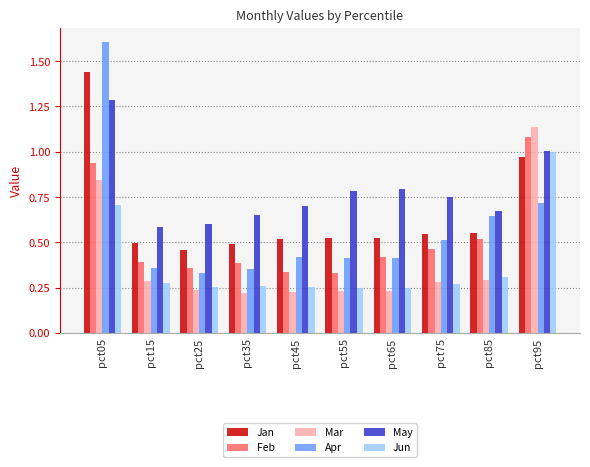

How many distinct data groups are displayed?

6